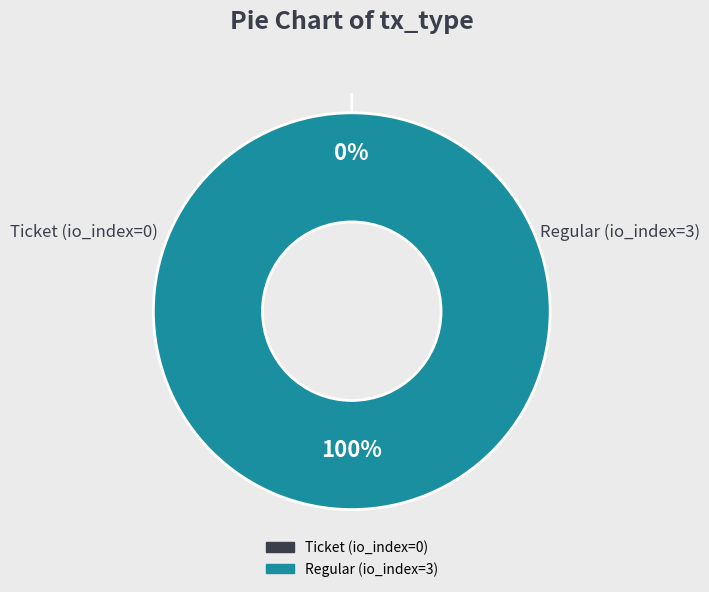

Rank the categories by value from lowest to highest.

Ticket (io_index=0), Regular (io_index=3)